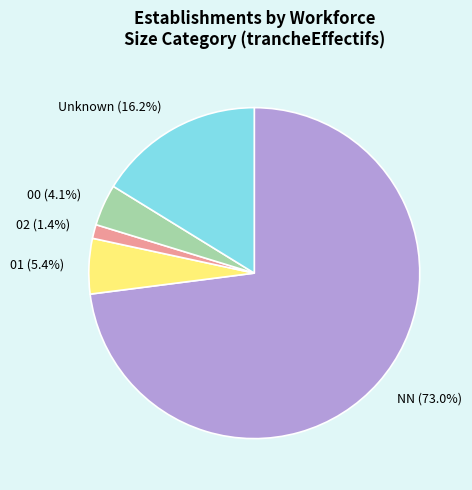

Which slice is the largest?

NN (73.0%)